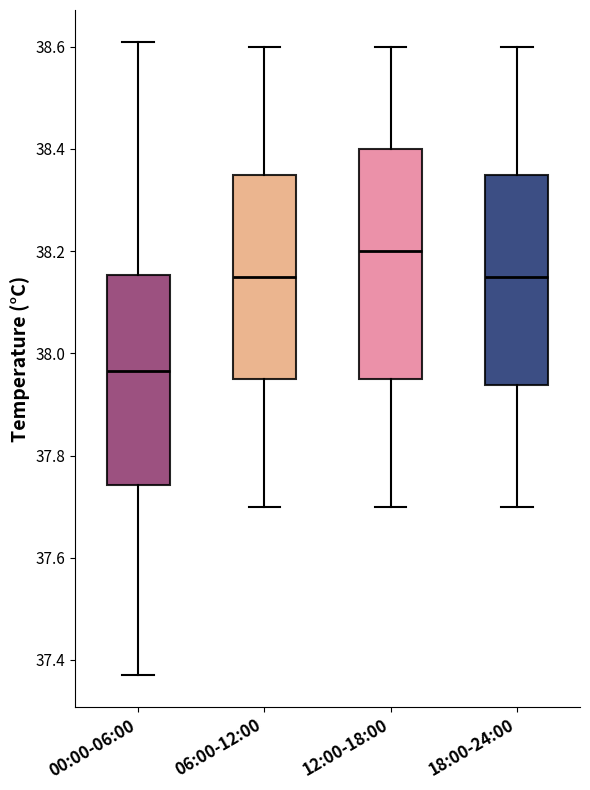

Reading left to right, read every box against the y-axis: the position of its median line, the range the box covers, and the ends of its whiskers. The values are not printed on the chart, so give them approximately, as read against the axis.

00:00-06:00: median 37.96, box 37.74 to 38.16, whiskers 37.38 to 38.62
06:00-12:00: median 38.16, box 37.96 to 38.36, whiskers 37.70 to 38.60
12:00-18:00: median 38.20, box 37.96 to 38.40, whiskers 37.70 to 38.60
18:00-24:00: median 38.16, box 37.94 to 38.36, whiskers 37.70 to 38.60